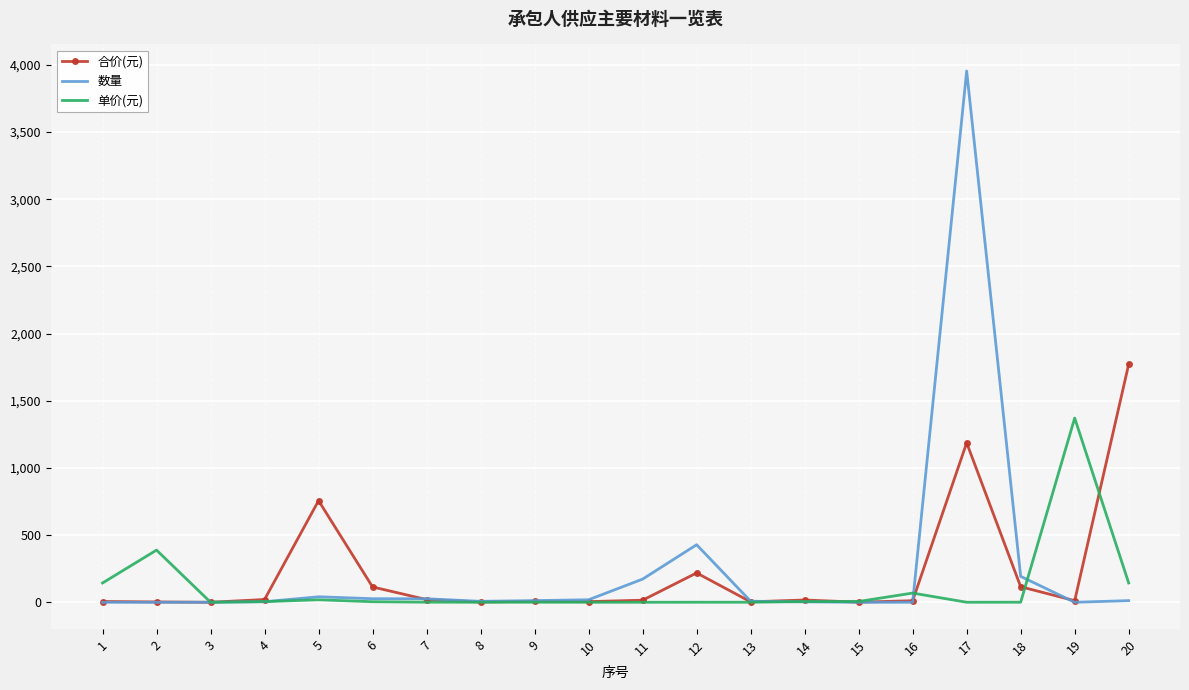

What is the average value of the 单价(元) series?

107.9